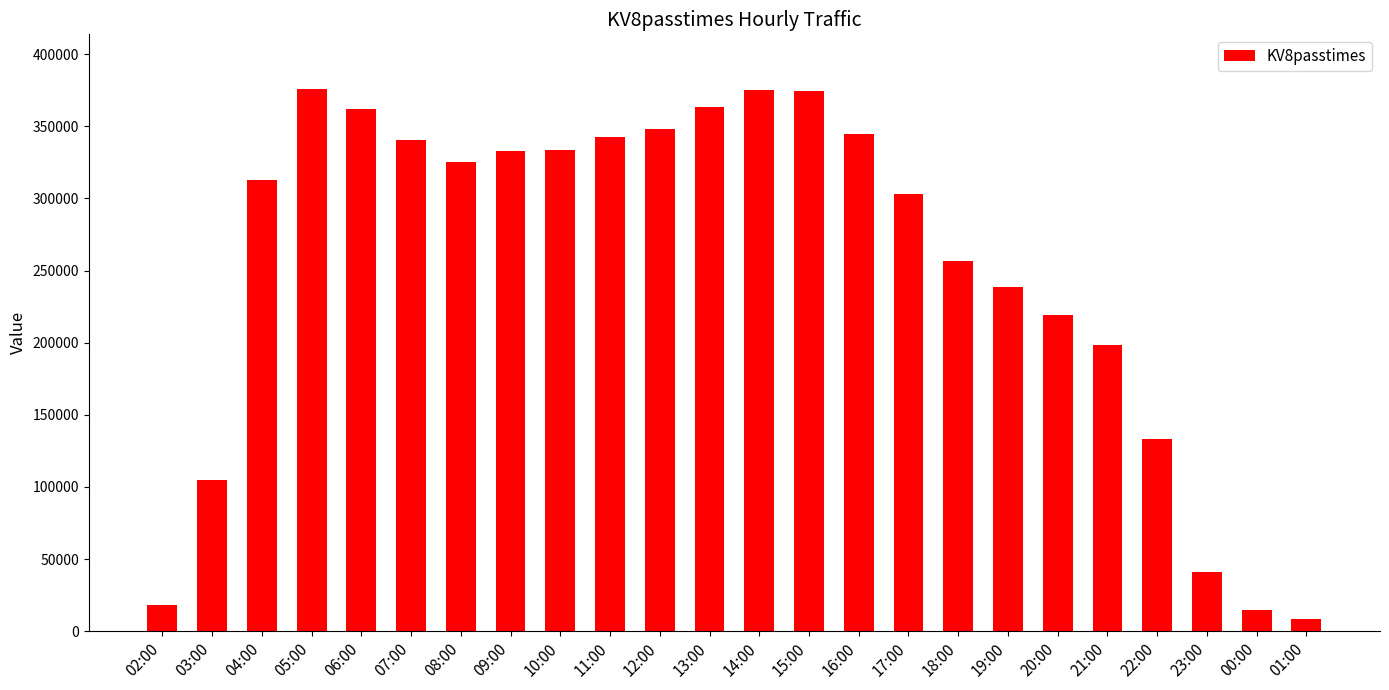

How many data points are less than 325465?

12